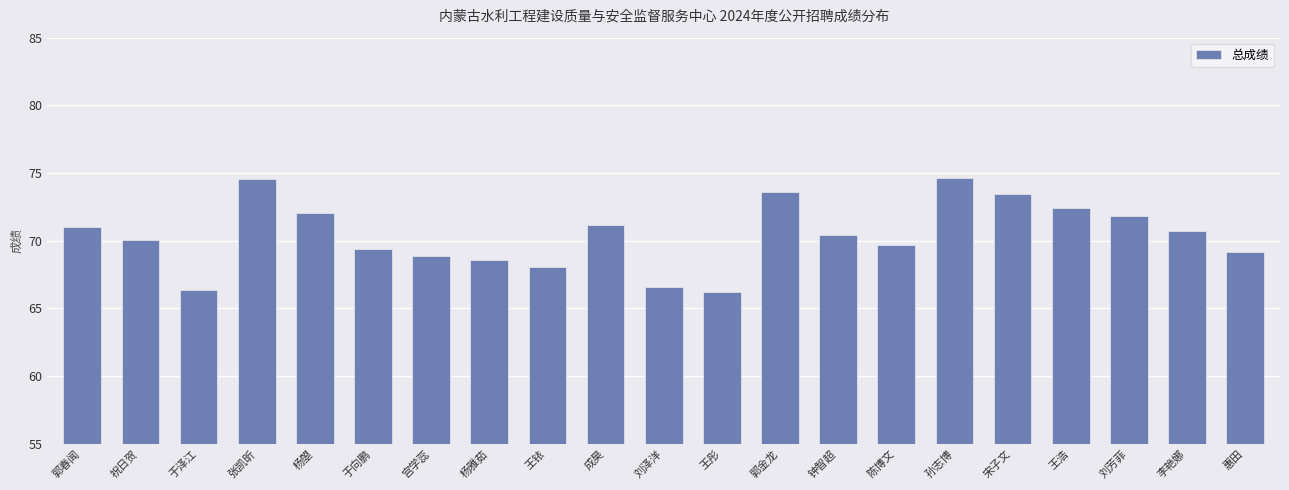

What is the label of the 3rd bar from the right?

刘芳菲